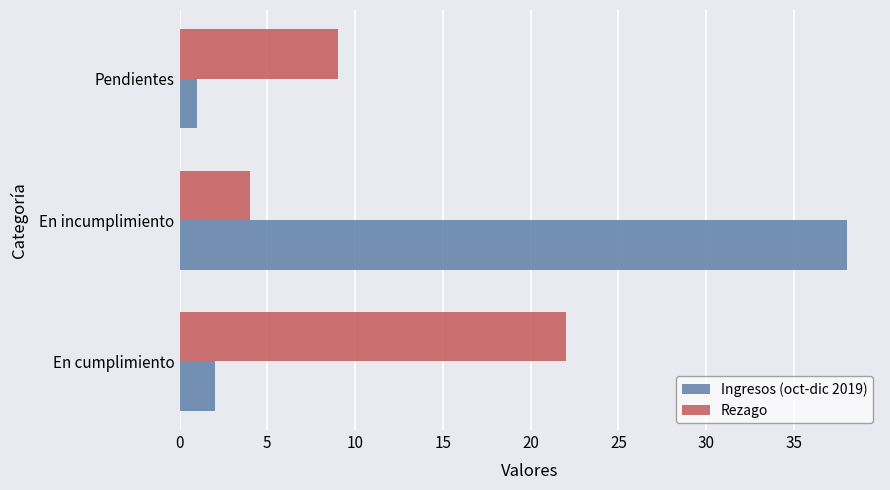

What are all the series names shown in the legend?

Ingresos (oct-dic 2019), Rezago